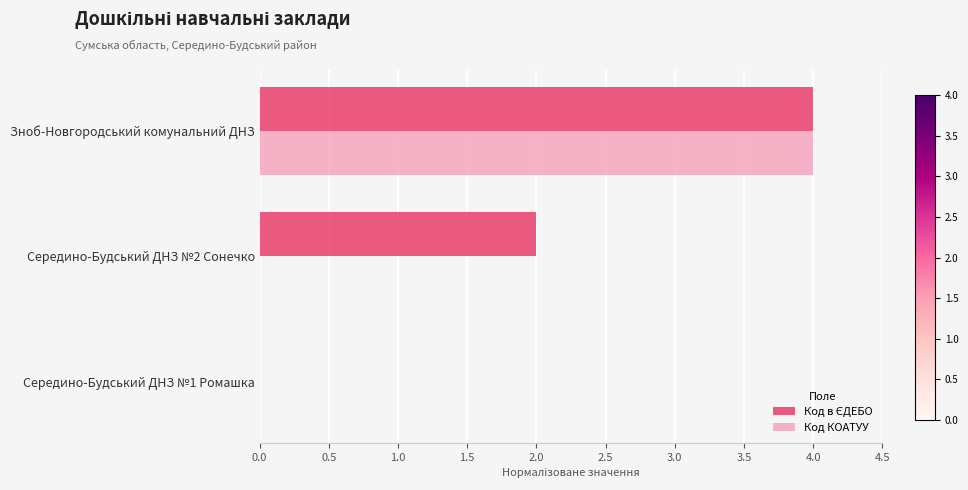

At which category does the chart reach its peak across all series?

Зноб-Новгородський комунальний ДНЗ